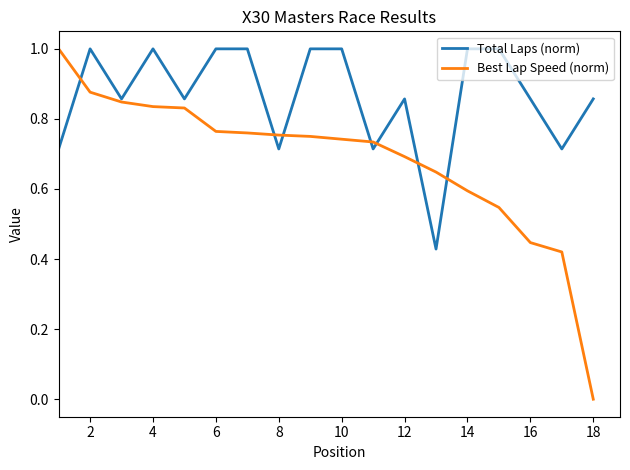

At how many categories does at least one series exceed 0?

18